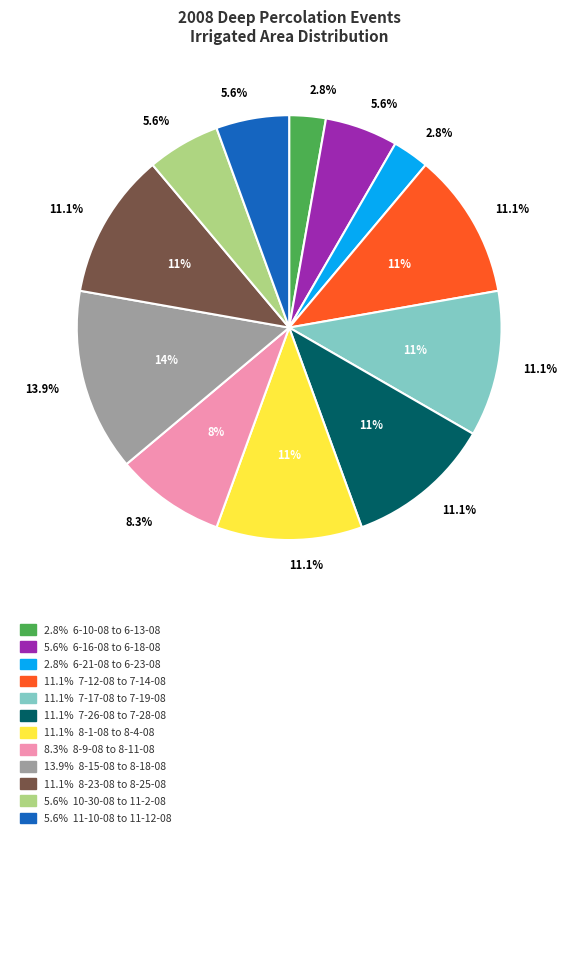

How many segments does this pie chart have?

12